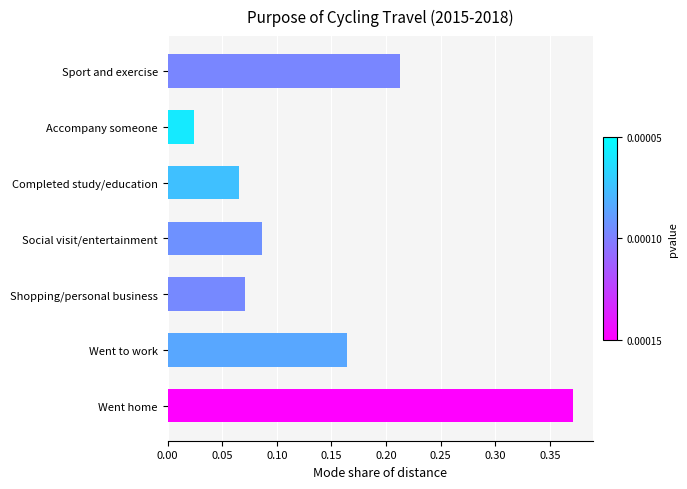

The value at Social visit/entertainment is 0.0. True or false?

False